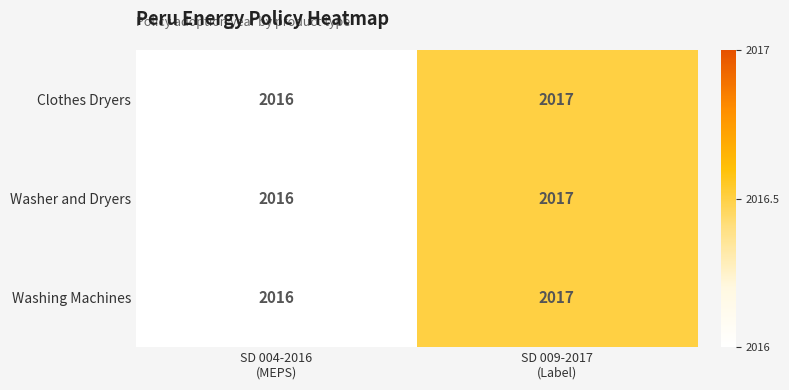

What is the maximum value shown in the chart?

2017